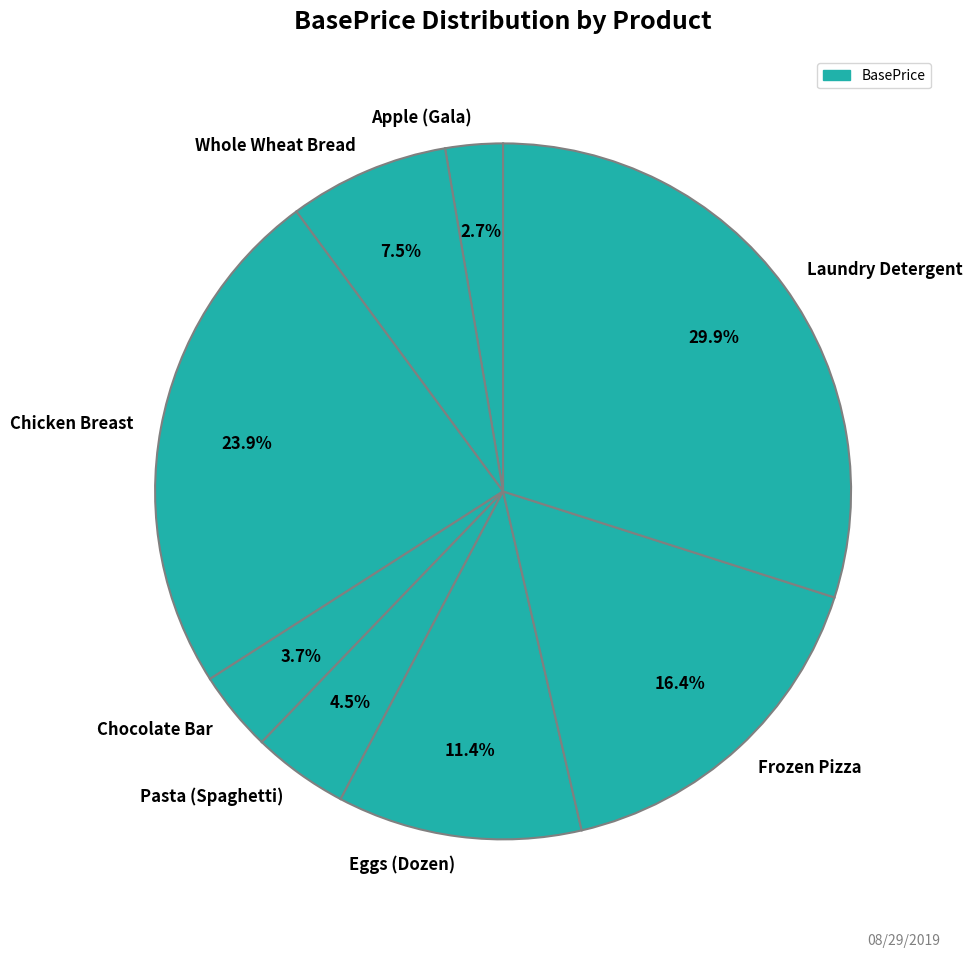

What percentage do Eggs (Dozen) and Chocolate Bar together represent?

15.1%